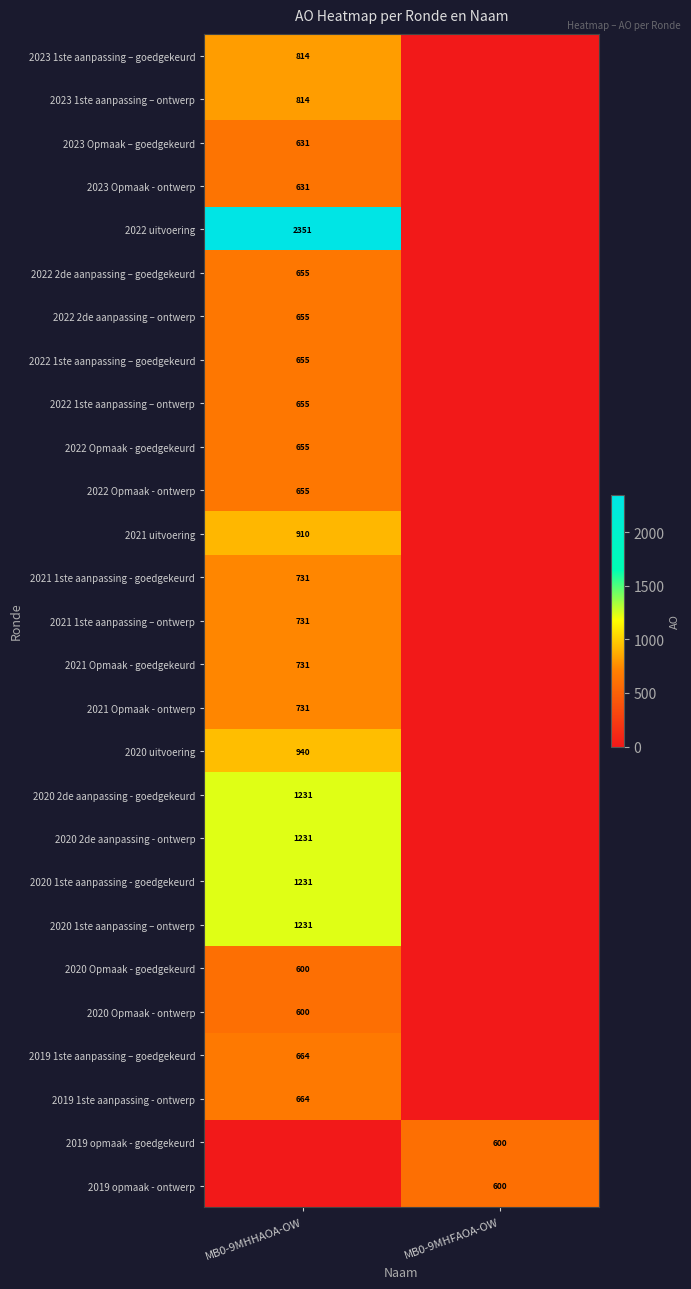

The 2021 1ste aanpassing – ontwerp series shows 1038 at MB0-9MHHAOA-OW. True or false?

False